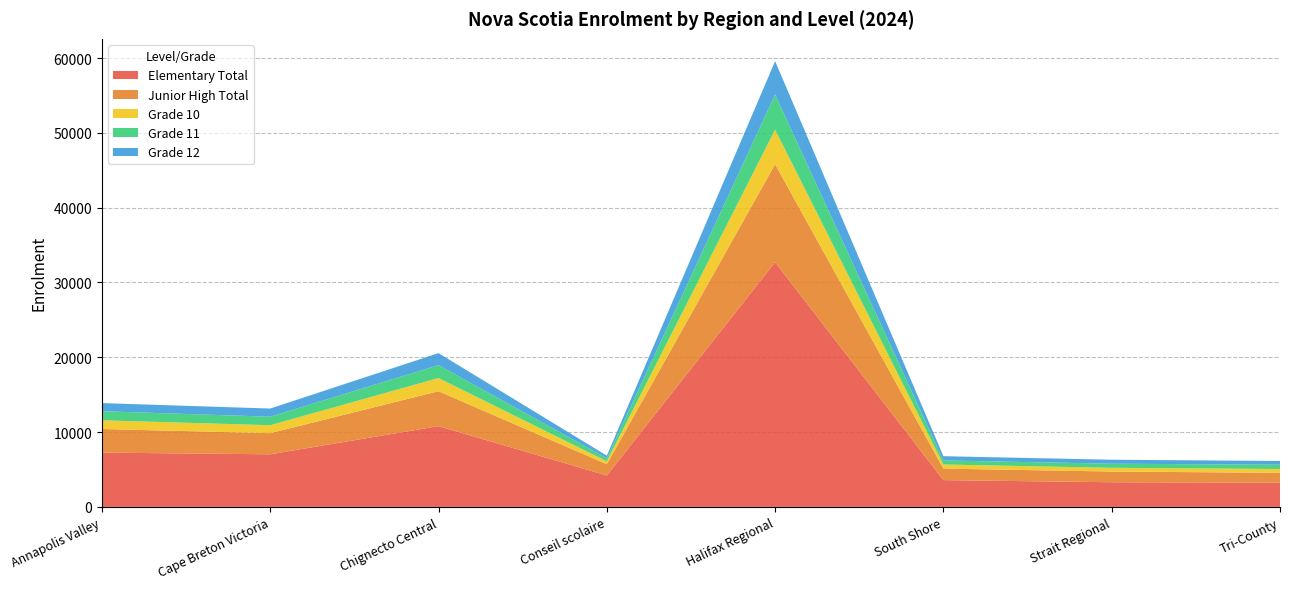

Reading left to right, what are all the values shown in this chart?

Elementary Total: 7255	7029	10794	4197	32705	3577	3296	3239
Junior High Total: 3160	2822	4669	1507	13099	1539	1432	1314
Grade 10: 1159	1067	1760	387	4615	550	496	513
Grade 11: 1212	1137	1723	412	4704	545	548	568
Grade 12: 1087	1091	1609	344	4461	564	531	503